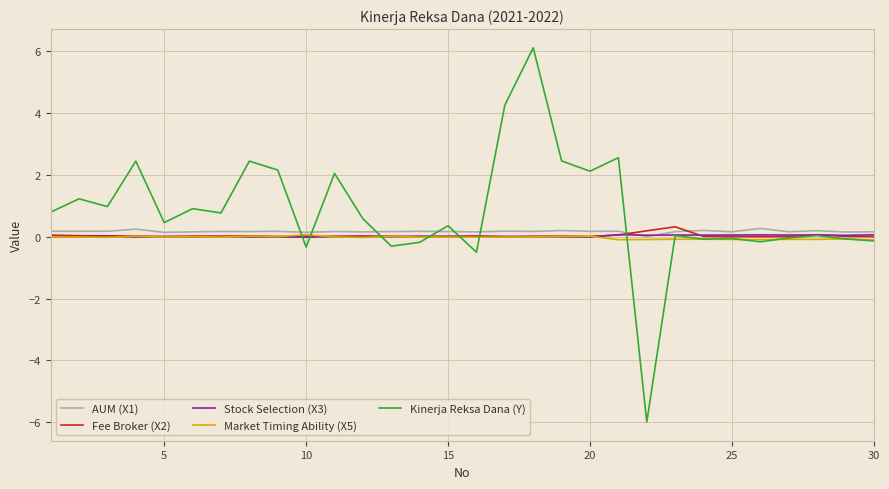

What is the greatest value displayed?

6.1